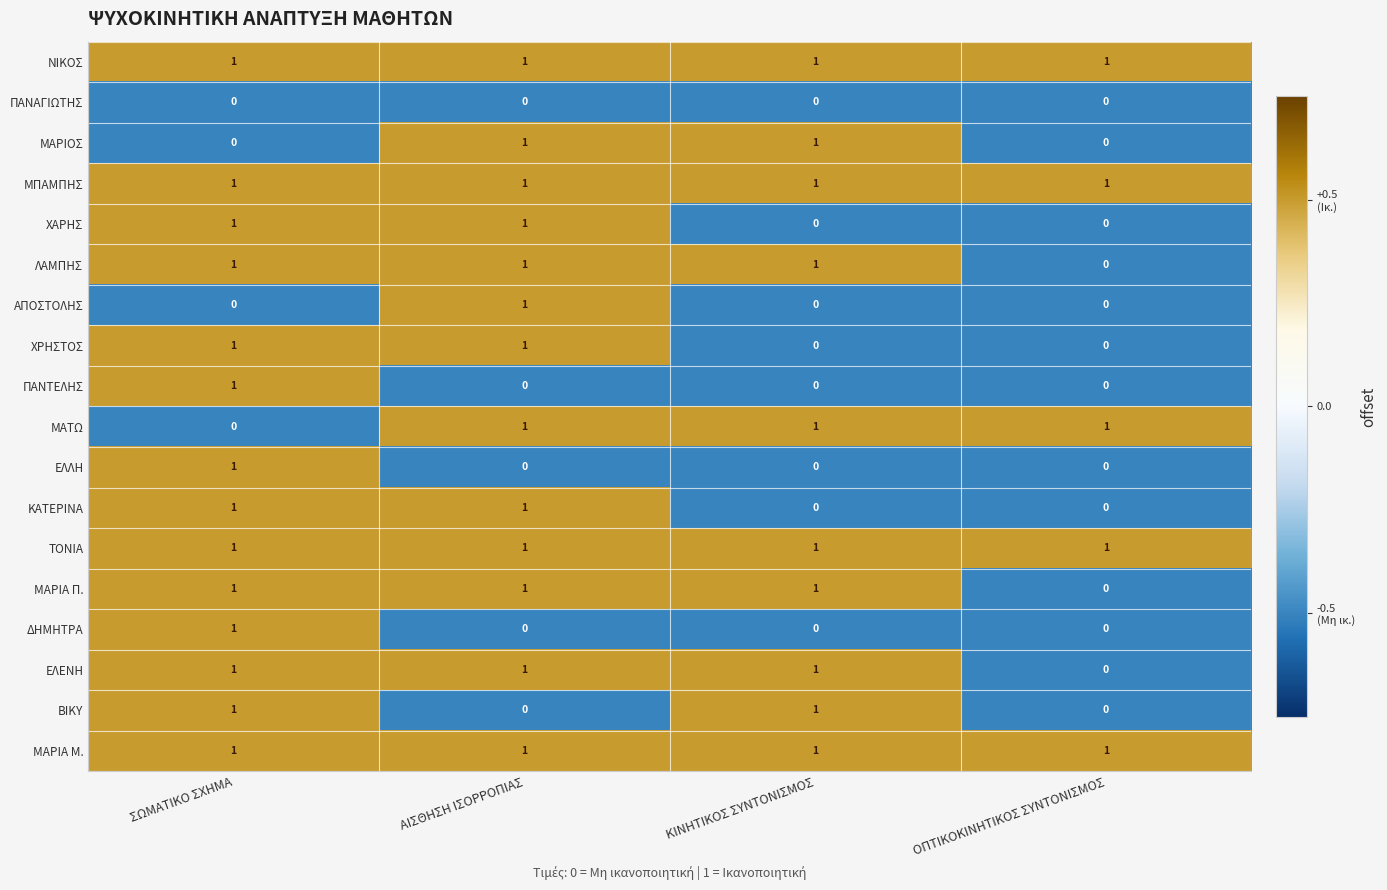

At which category is the sum across all series the highest?

ΣΩΜΑΤΙΚΟ ΣΧΗΜΑ